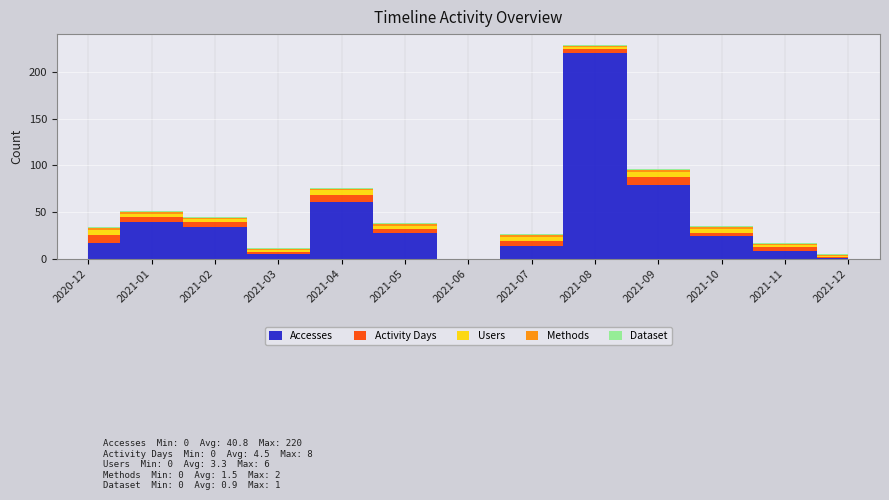

Reading left to right, transcribe all the data shown in this chart.

Accesses: 2020-12=17	2021-01=39	2021-02=34	2021-03=5	2021-04=61	2021-05=28	2021-06=0	2021-07=14	2021-08=220	2021-09=79	2021-10=24	2021-11=8	2021-12=1
Activity Days: 2020-12=8	2021-01=6	2021-02=5	2021-03=2	2021-04=7	2021-05=4	2021-06=0	2021-07=5	2021-08=4	2021-09=8	2021-10=4	2021-11=4	2021-12=1
Users: 2020-12=6	2021-01=3	2021-02=3	2021-03=2	2021-04=5	2021-05=3	2021-06=0	2021-07=4	2021-08=3	2021-09=6	2021-10=4	2021-11=3	2021-12=1
Methods: 2020-12=2	2021-01=2	2021-02=2	2021-03=1	2021-04=2	2021-05=2	2021-06=0	2021-07=2	2021-08=1	2021-09=2	2021-10=2	2021-11=1	2021-12=1
Dataset: 2020-12=1	2021-01=1	2021-02=1	2021-03=1	2021-04=1	2021-05=1	2021-06=0	2021-07=1	2021-08=1	2021-09=1	2021-10=1	2021-11=1	2021-12=1